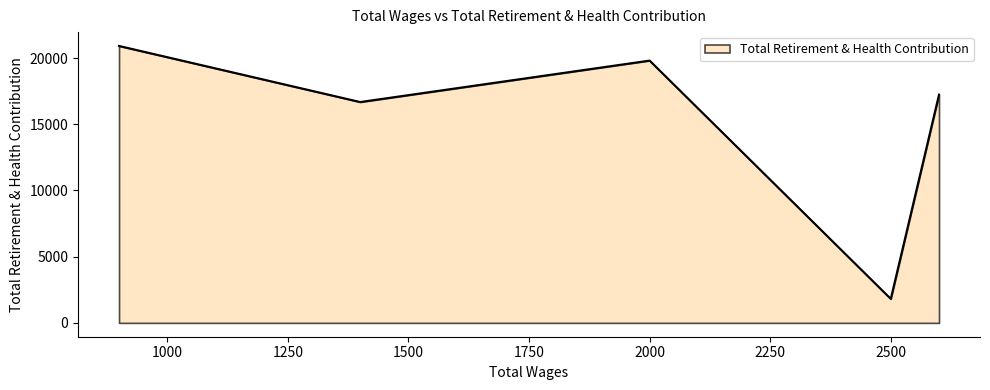

How many interior local valleys (lower than both neighbors) does the data have?

2